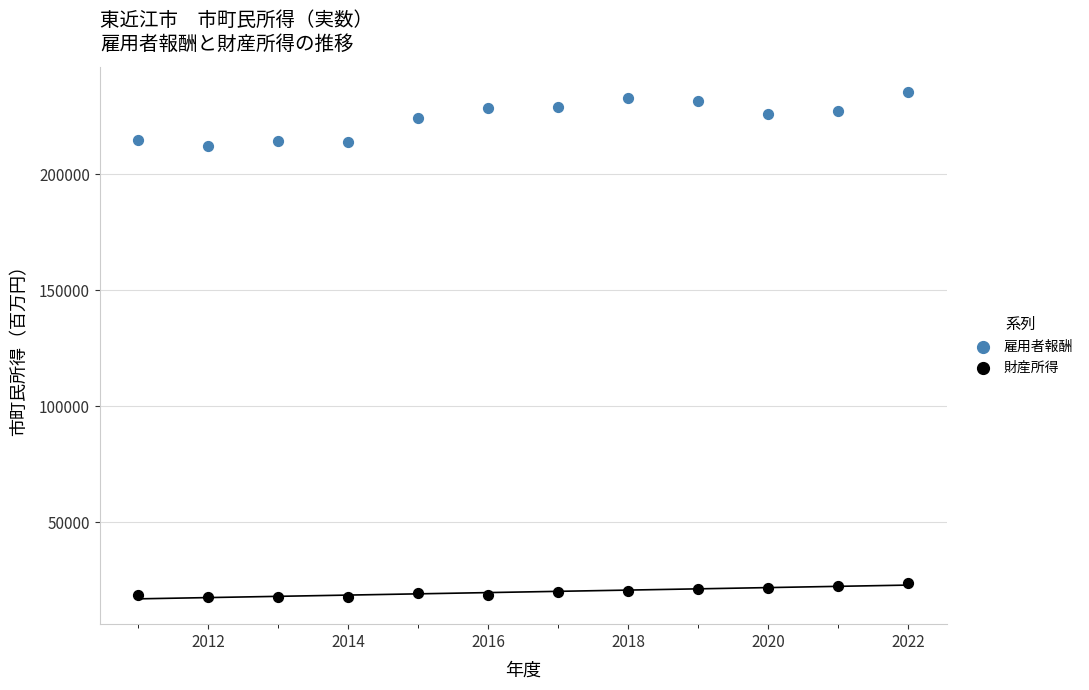

Across all data points, what is the range of X values (max minus min)?

11